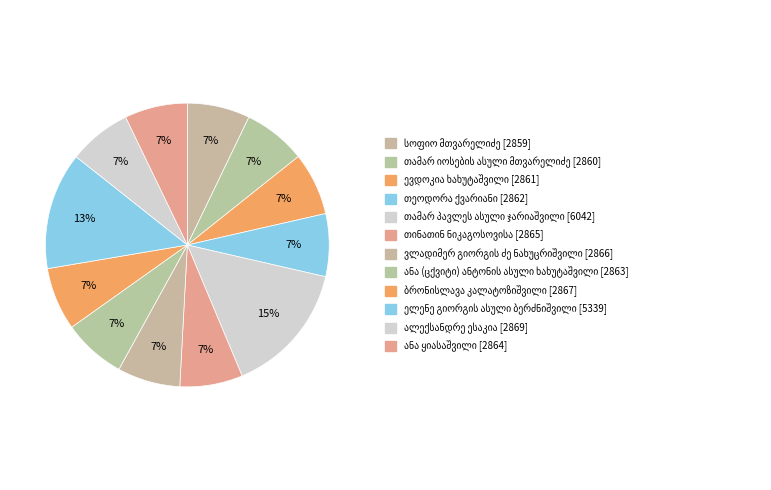

Is თამარ პავლეს ასული ჯარიაშვილი the majority of the pie?

No